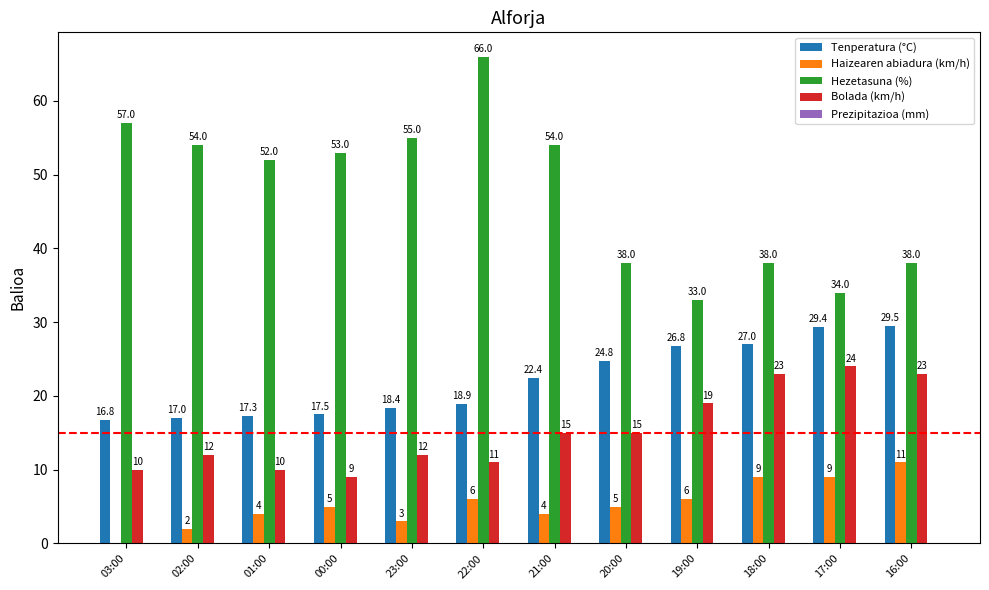

How many groups of bars are there?

12